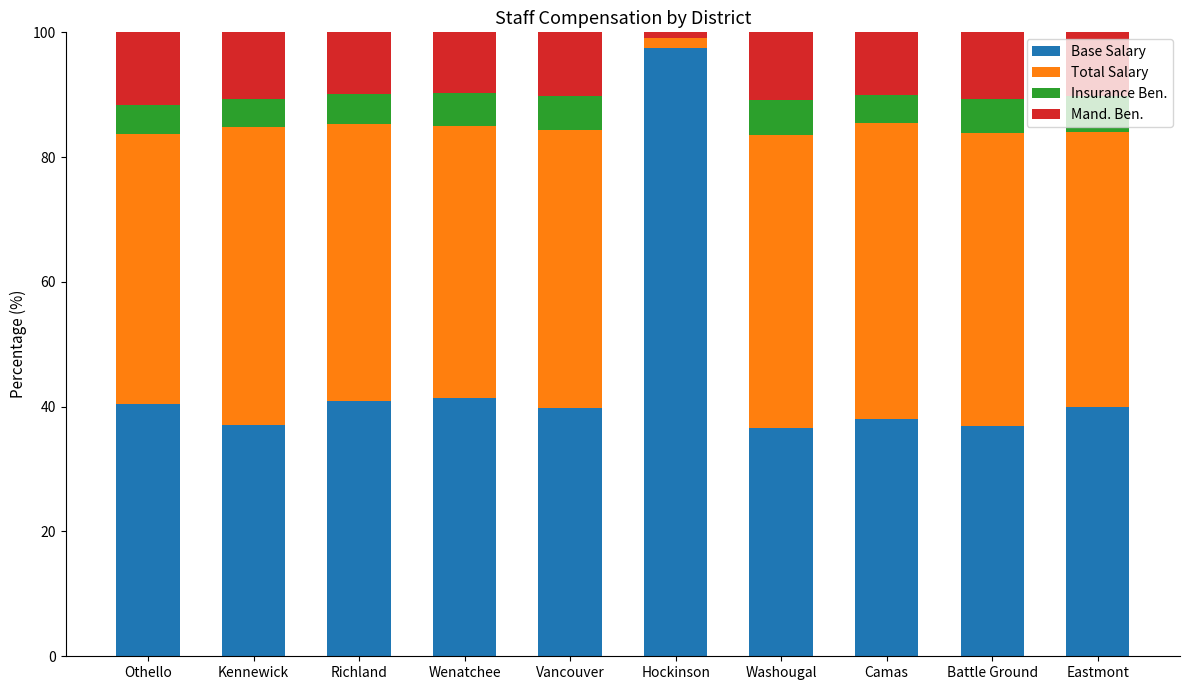

What is the total value across all series at Richland?

100.0